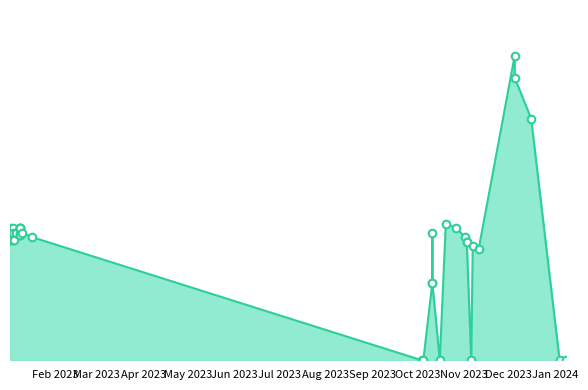

Which has a higher value, 05-10-2023 or 09-01-2023?

09-01-2023